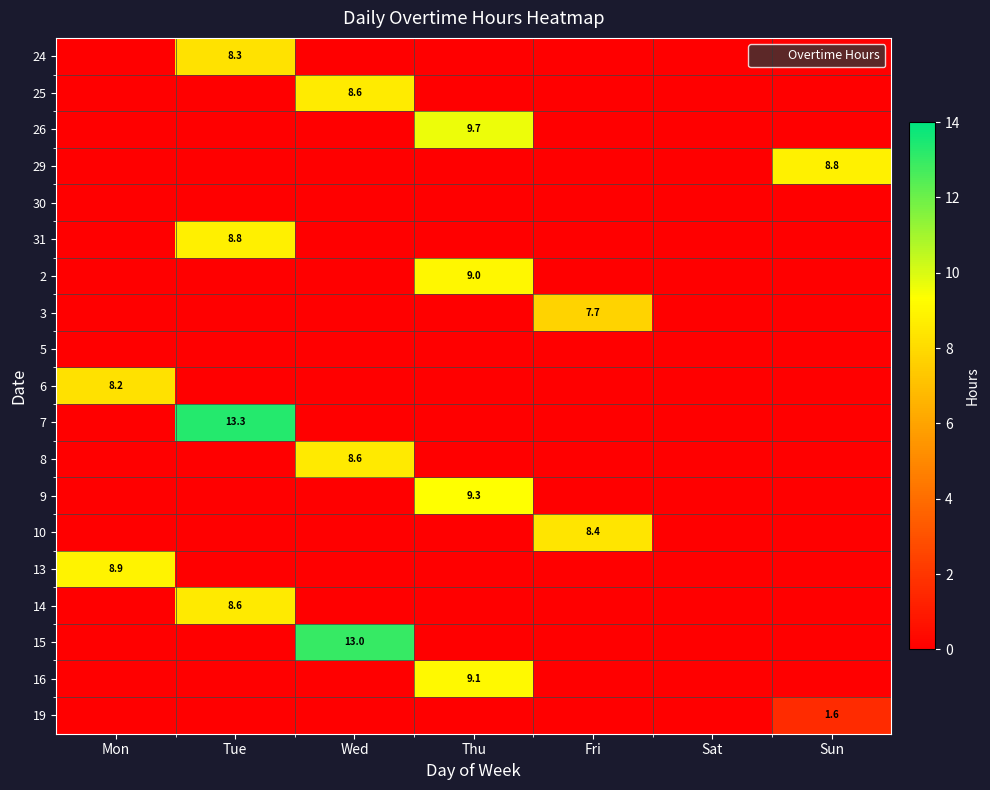

Is it true that 3 equals 0.0 at Tue?

True